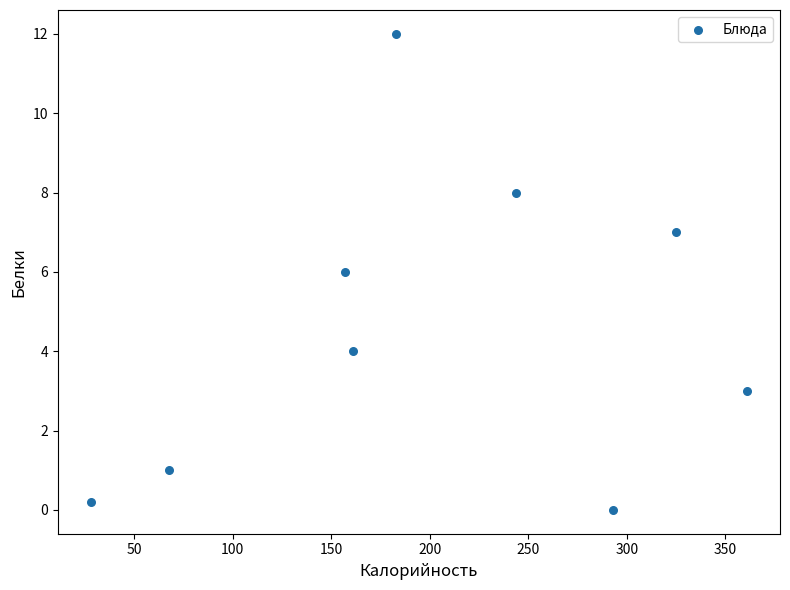

What is the average Y value?

4.6